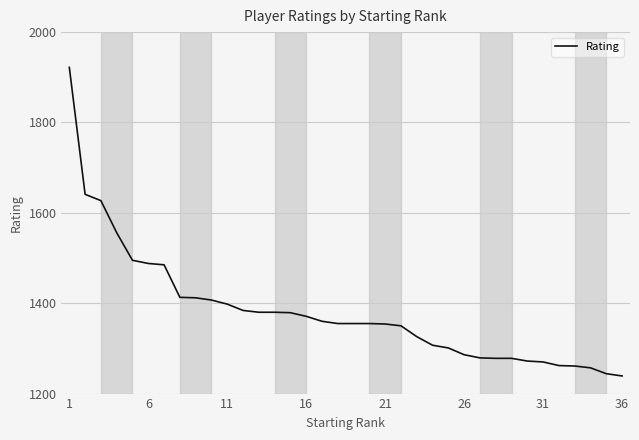

What is the difference between the maximum and minimum values?

683